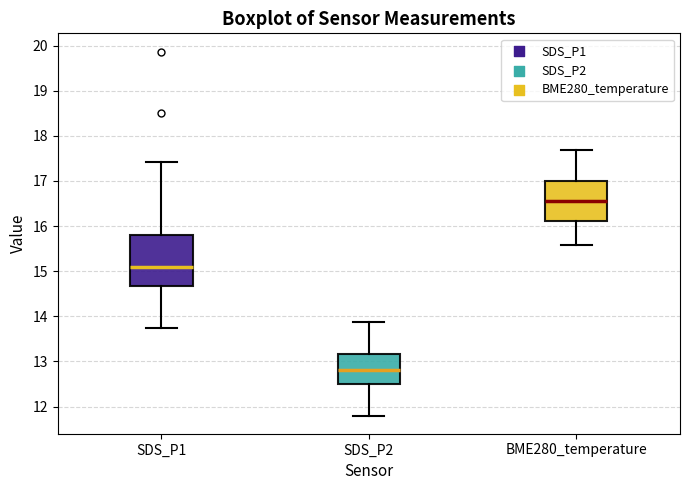

Which box is the tallest, from its lower edge to its upper edge?

SDS_P1